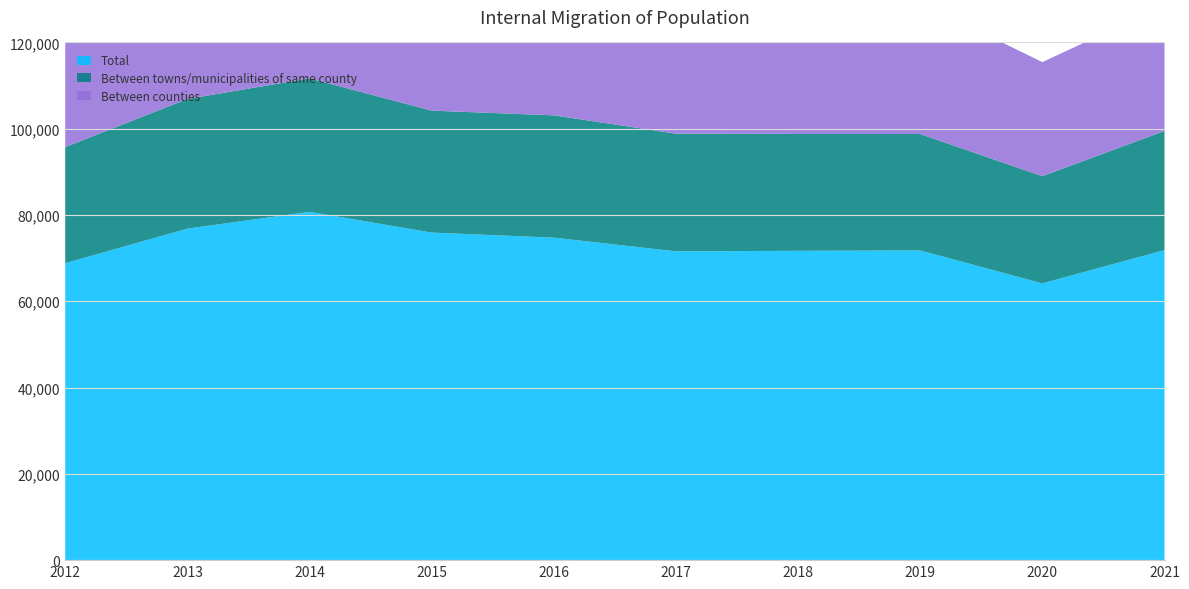

Reading left to right, list all the values displayed in this chart.

Total: 68839	76840	80736	75927	74752	71580	71703	71790	64155	71864
Between towns/municipalities of same county: 26908	30054	30947	28268	28350	27278	27081	26982	24841	27628
Between counties: 27617	29959	33806	33418	31512	30433	30384	30518	26444	29132